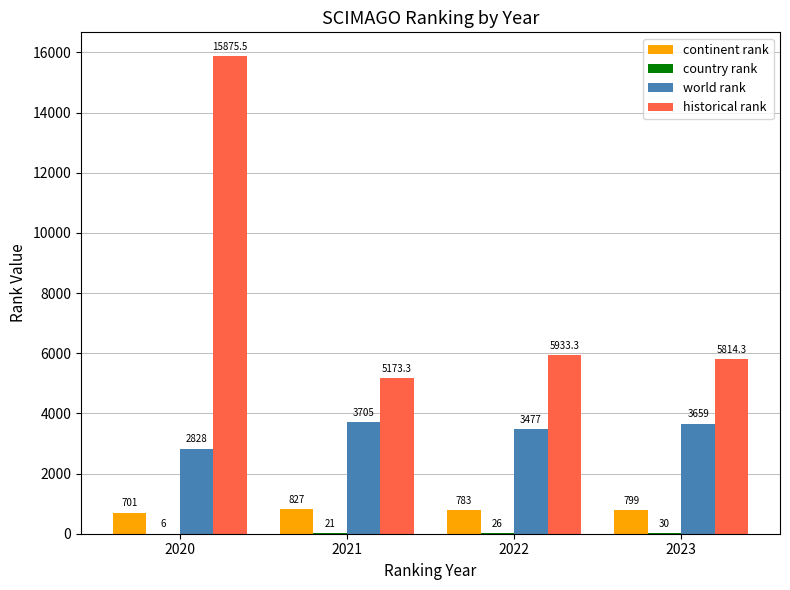

Where does the historical rank series first go above 5933?

2020